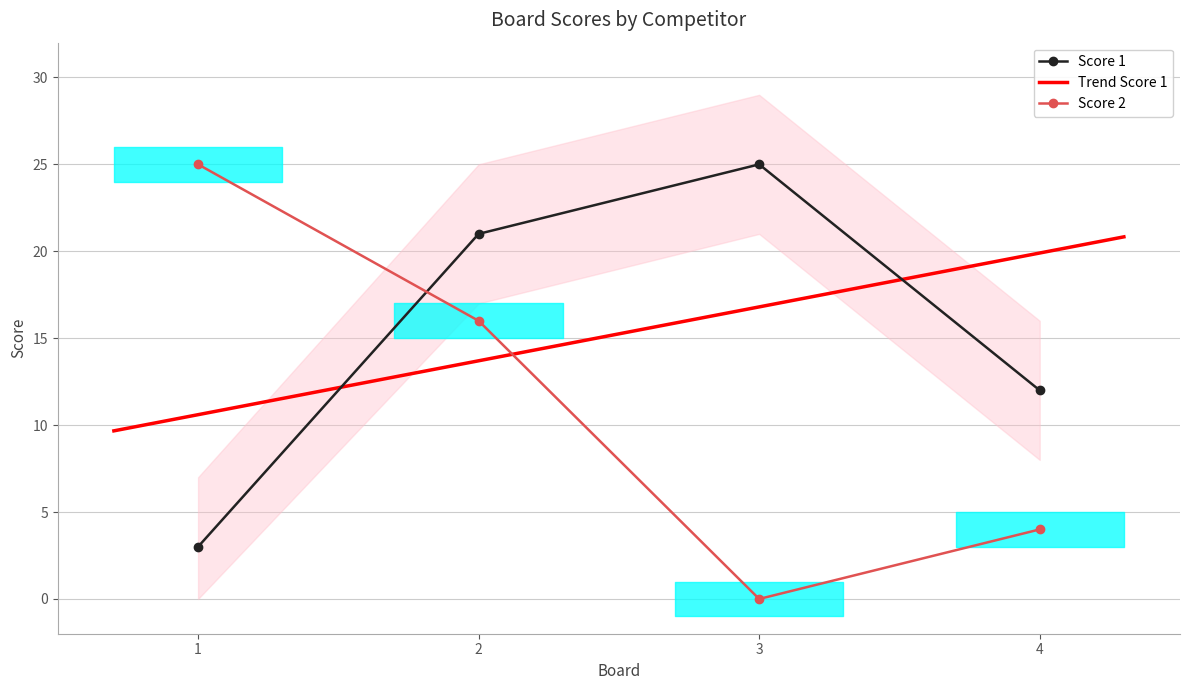

Between 4 and 3, which is larger?

3